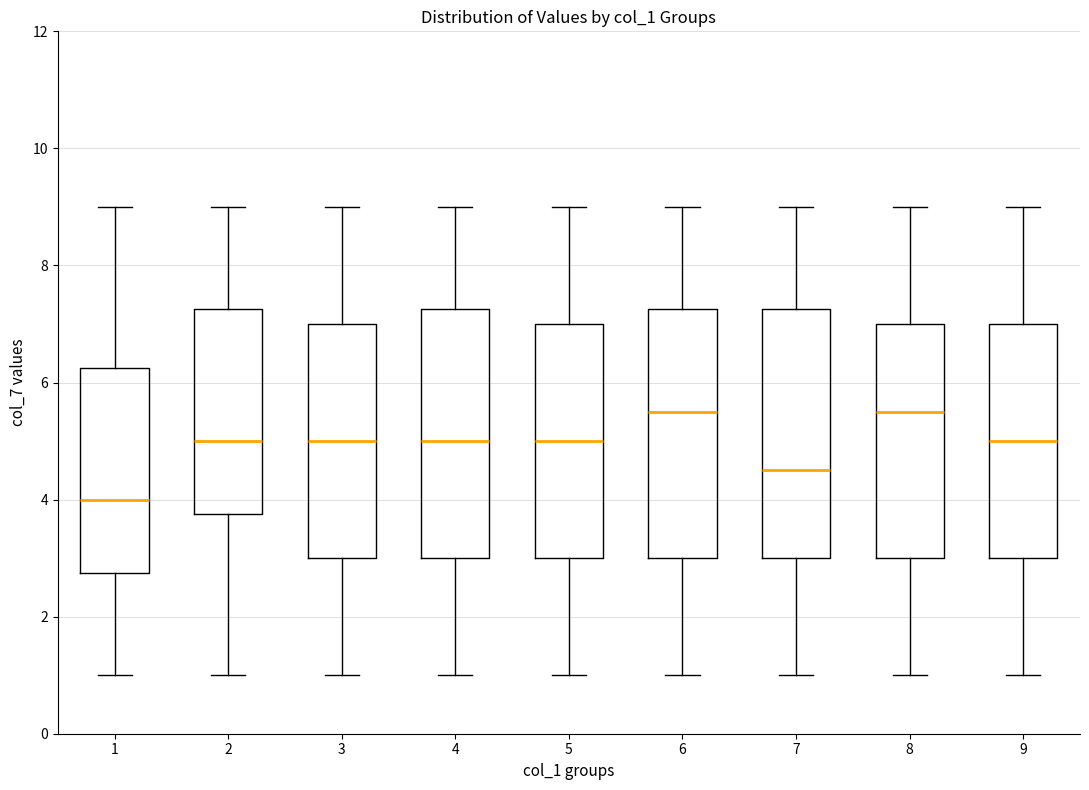

Reading left to right, transcribe this box plot: for each box, give where its median line is, the range the box spans, and where its two whiskers end, as read against the y-axis. The values are not printed on the chart, so give them approximately, as read against the axis.

1: median 4.0, box 2.8 to 6.2, whiskers 1.0 to 9.0
2: median 5.0, box 3.8 to 7.2, whiskers 1.0 to 9.0
3: median 5.0, box 3.0 to 7.0, whiskers 1.0 to 9.0
4: median 5.0, box 3.0 to 7.2, whiskers 1.0 to 9.0
5: median 5.0, box 3.0 to 7.0, whiskers 1.0 to 9.0
6: median 5.6, box 3.0 to 7.2, whiskers 1.0 to 9.0
7: median 4.6, box 3.0 to 7.2, whiskers 1.0 to 9.0
8: median 5.6, box 3.0 to 7.0, whiskers 1.0 to 9.0
9: median 5.0, box 3.0 to 7.0, whiskers 1.0 to 9.0